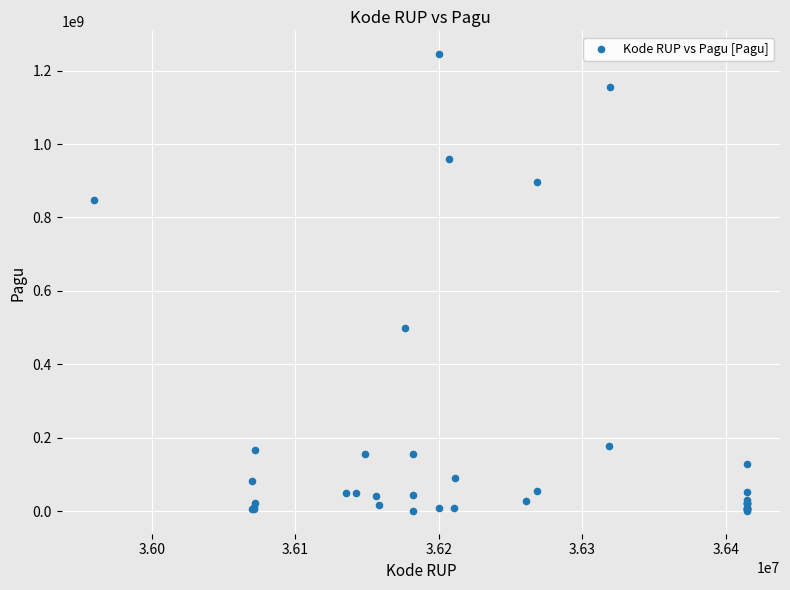

What Y value in the scatter plot is closest to 622840000?

499932000